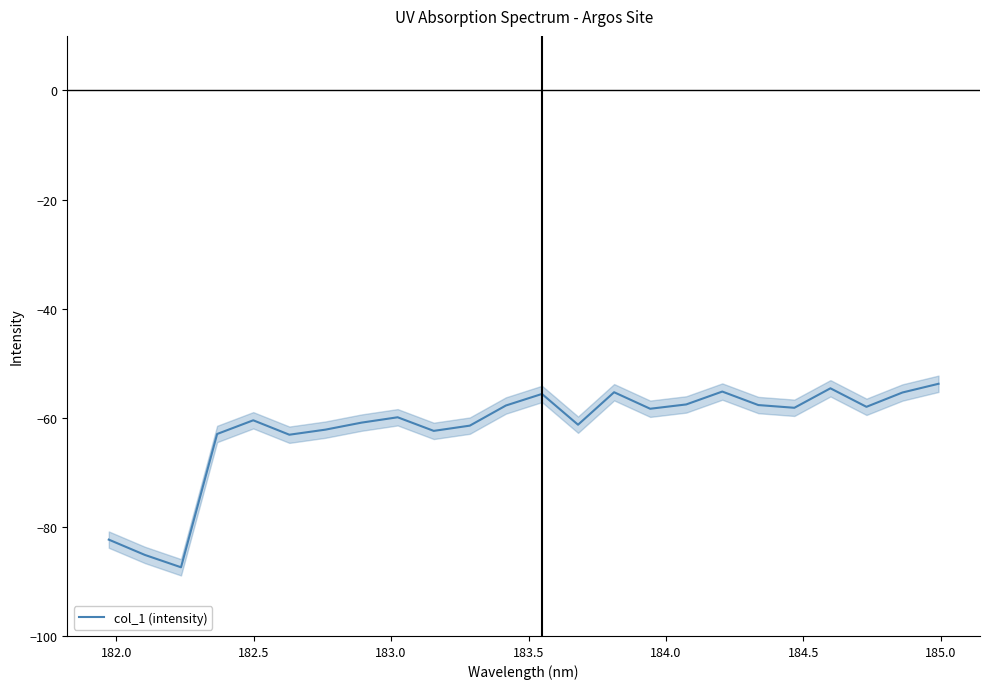

True or false: the data shows -36.7 at 11.

False